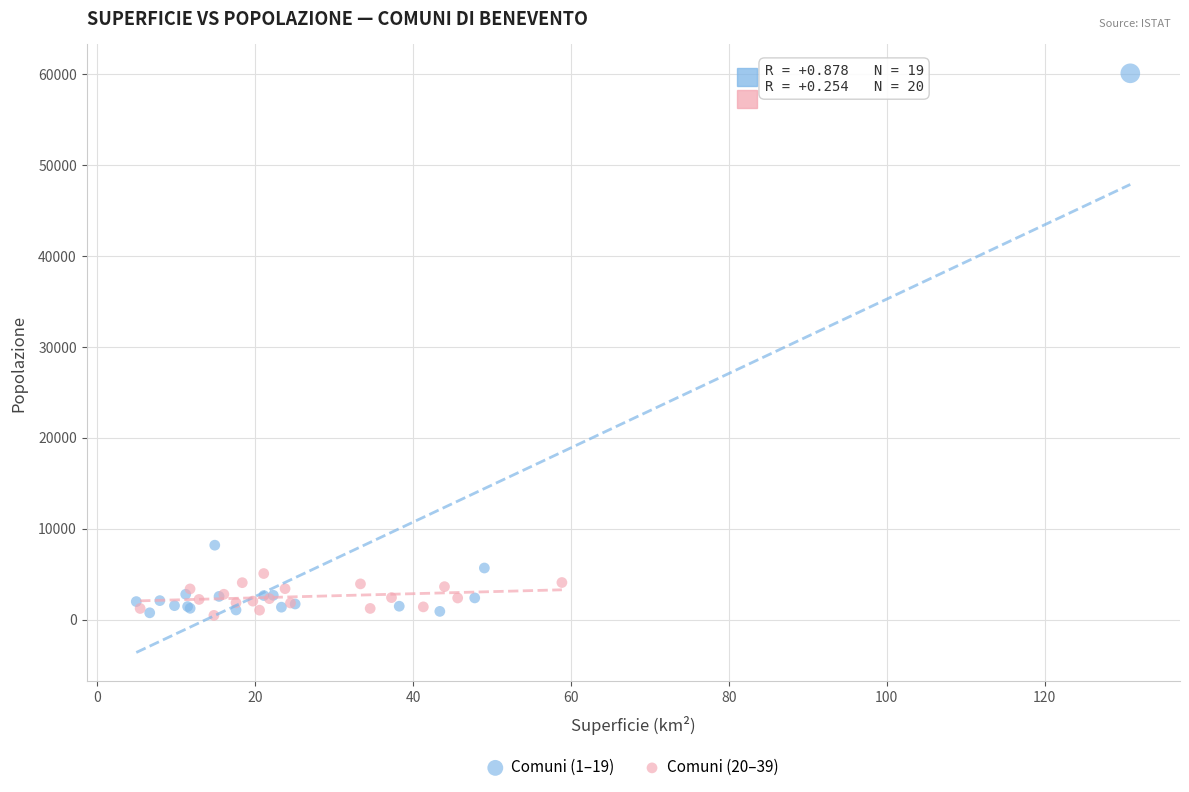

Which series reaches the maximum Y coordinate?

Comuni (1–19)